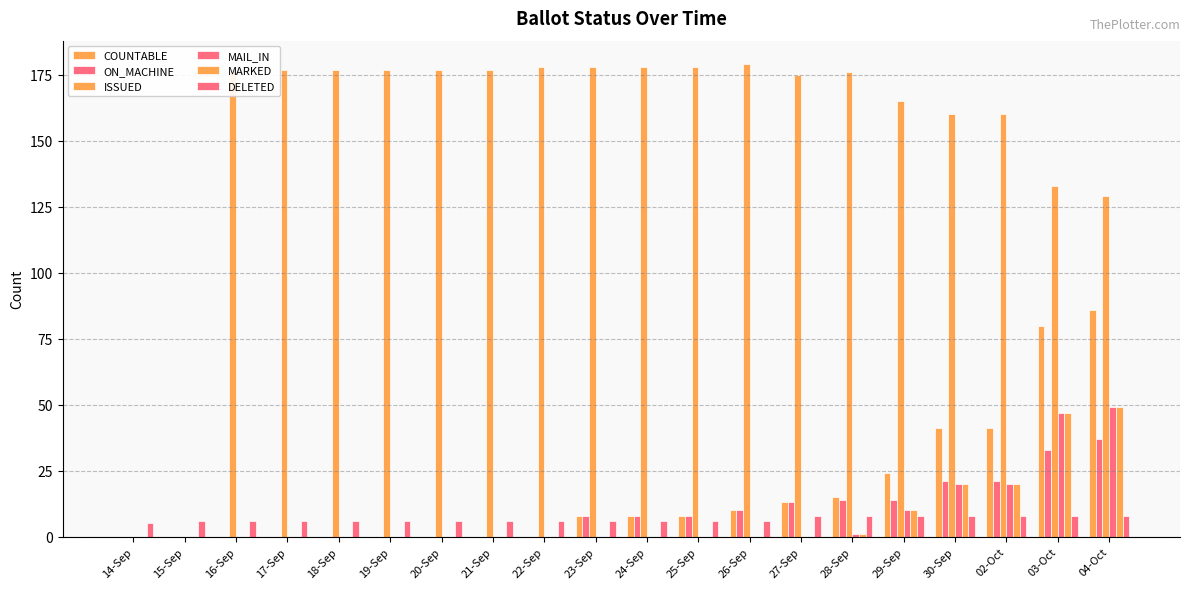

Between 15-Sep and 28-Sep, which series saw the biggest shift?

ISSUED